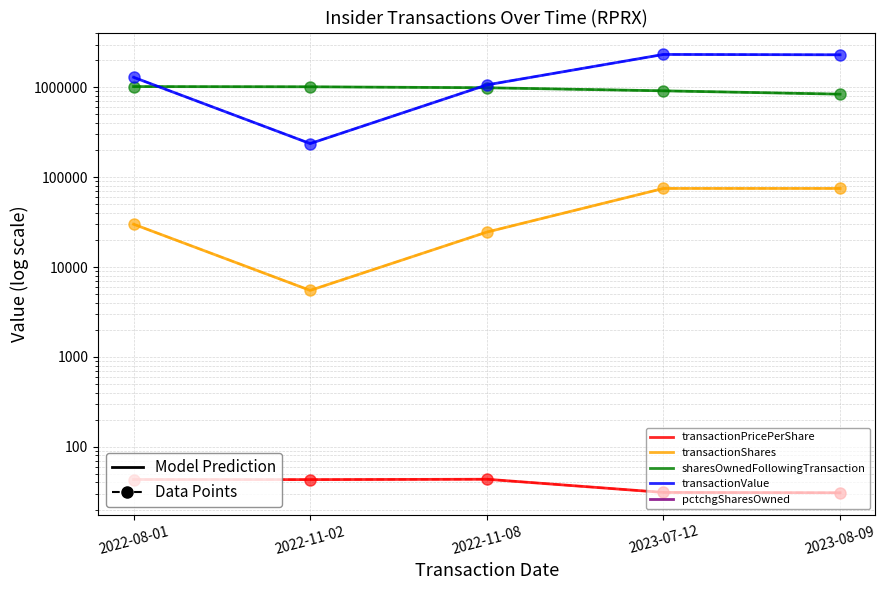

How many series are shown in this chart?

5